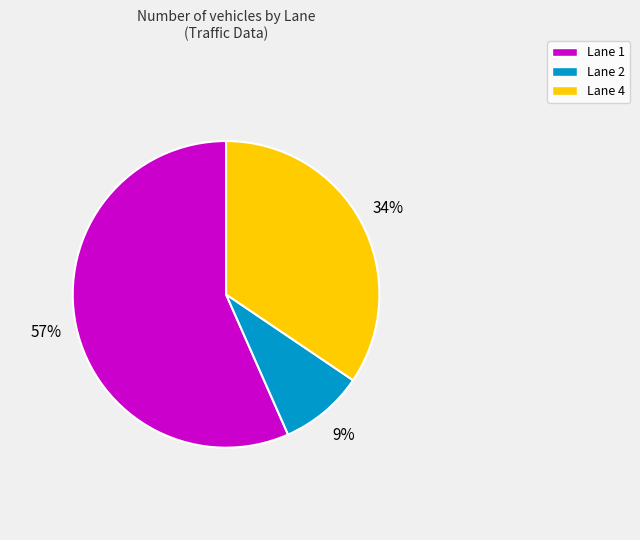

How many slices are in this pie chart?

3